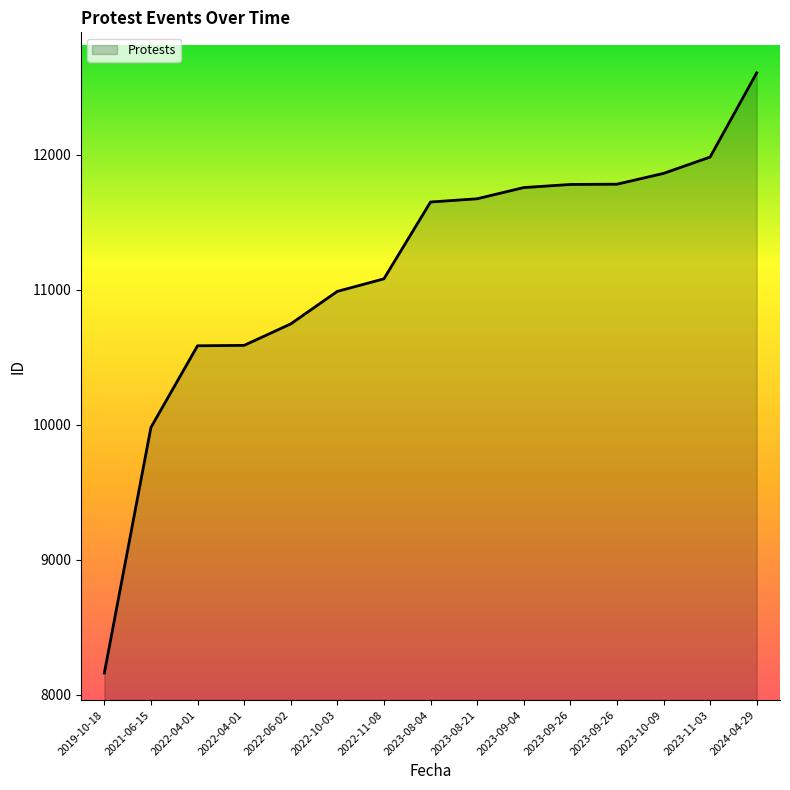

What is the ratio of the value at 2022-04-01 to the value at 2023-10-09?

0.9